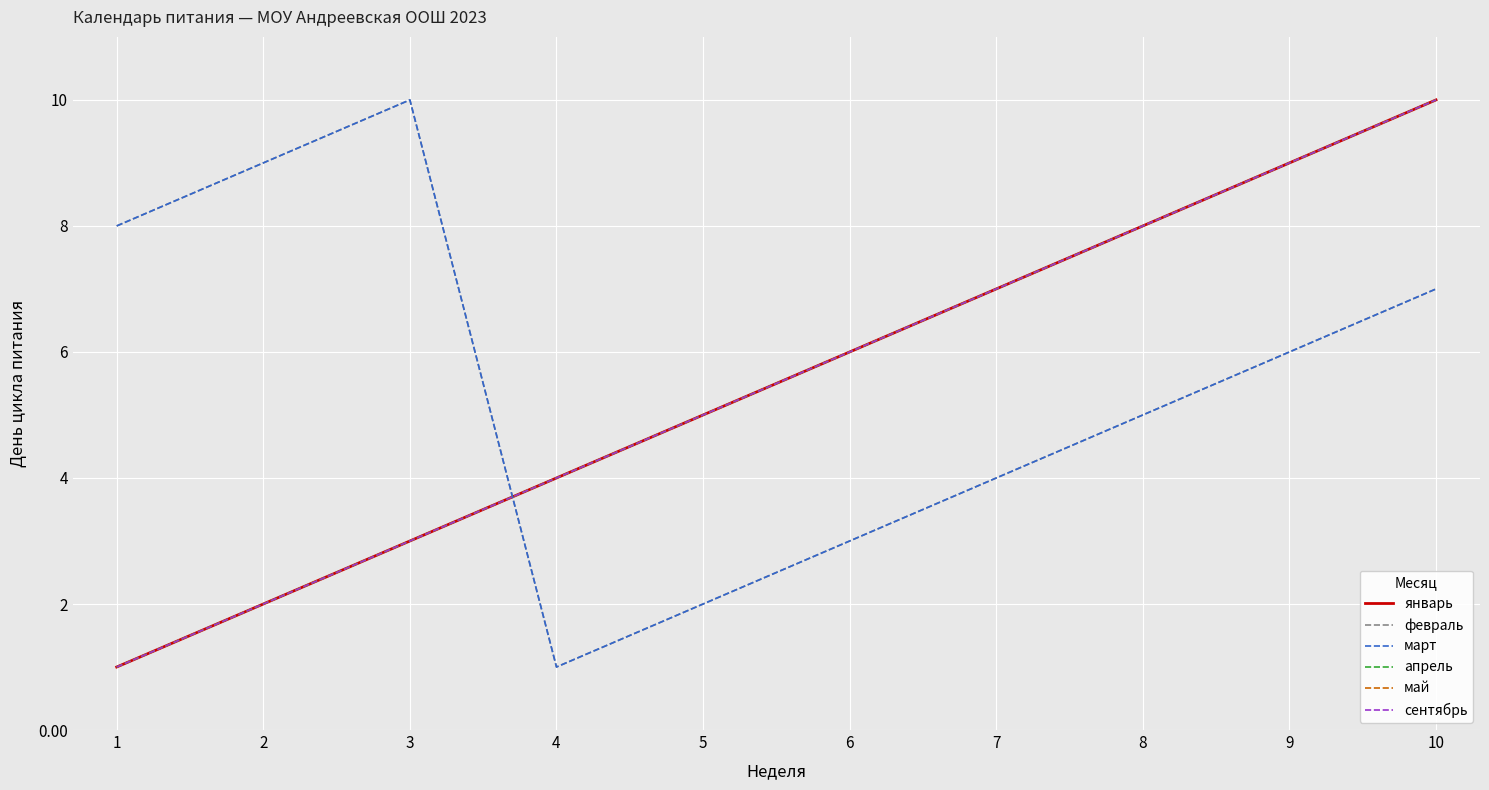

What value does the апрель series have at 8?

8